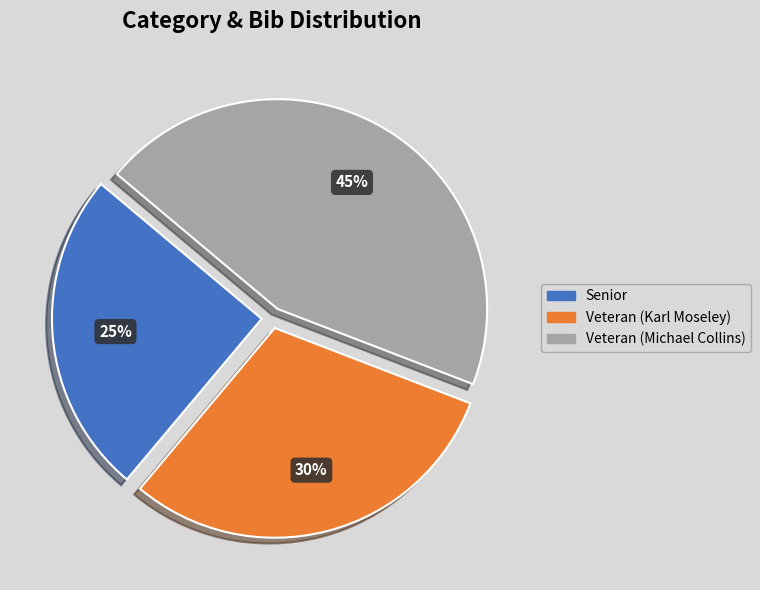

Rank the categories by value from highest to lowest.

Veteran (Michael Collins), Veteran (Karl Moseley), Senior